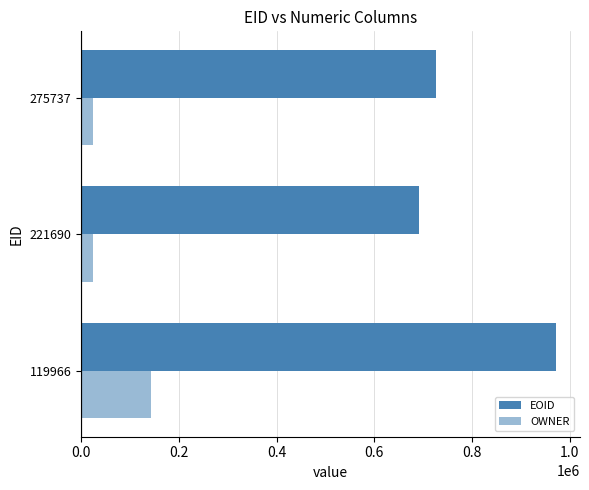

Rank the series by their maximum value, from lowest to highest.

OWNER, EOID